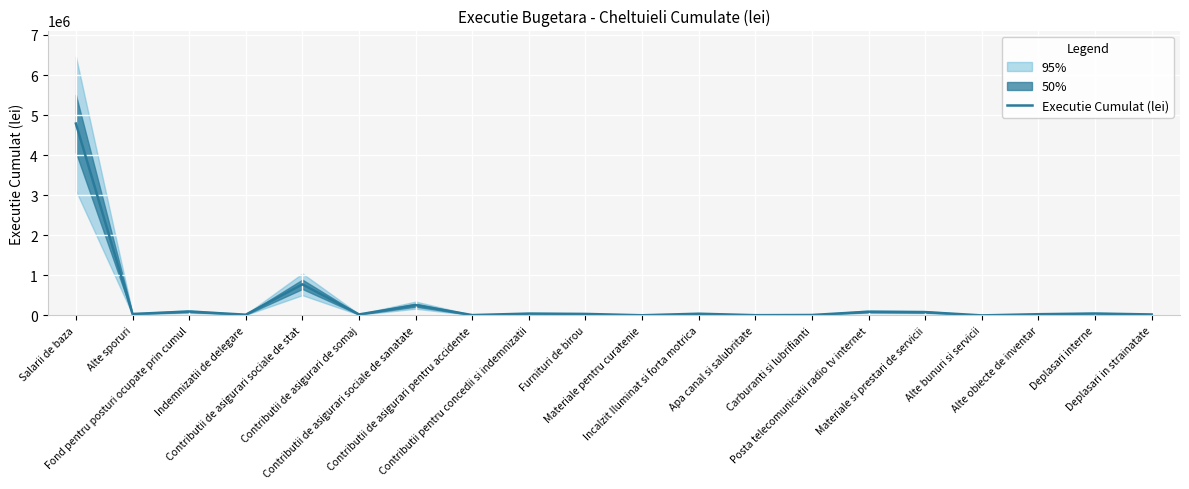

What is the sum of all values?

6418281.0